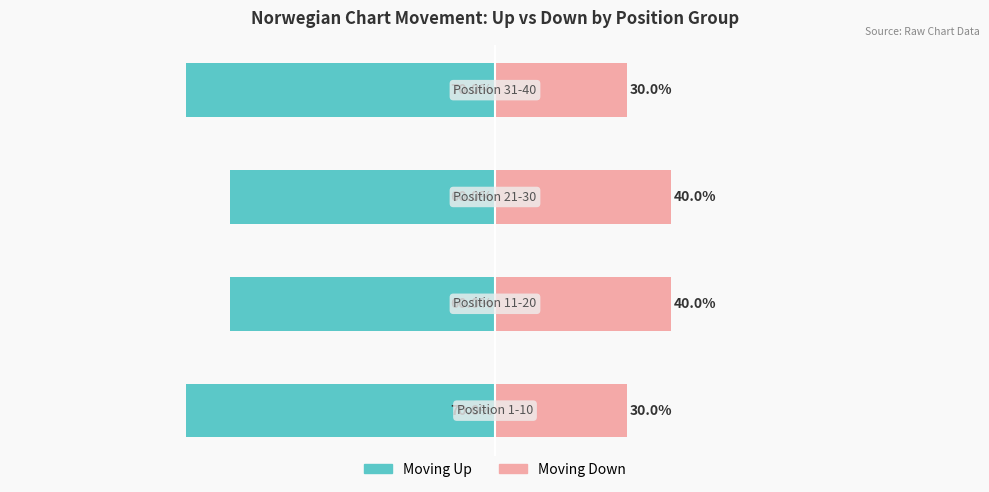

Between 1 and 2, which is larger?

1